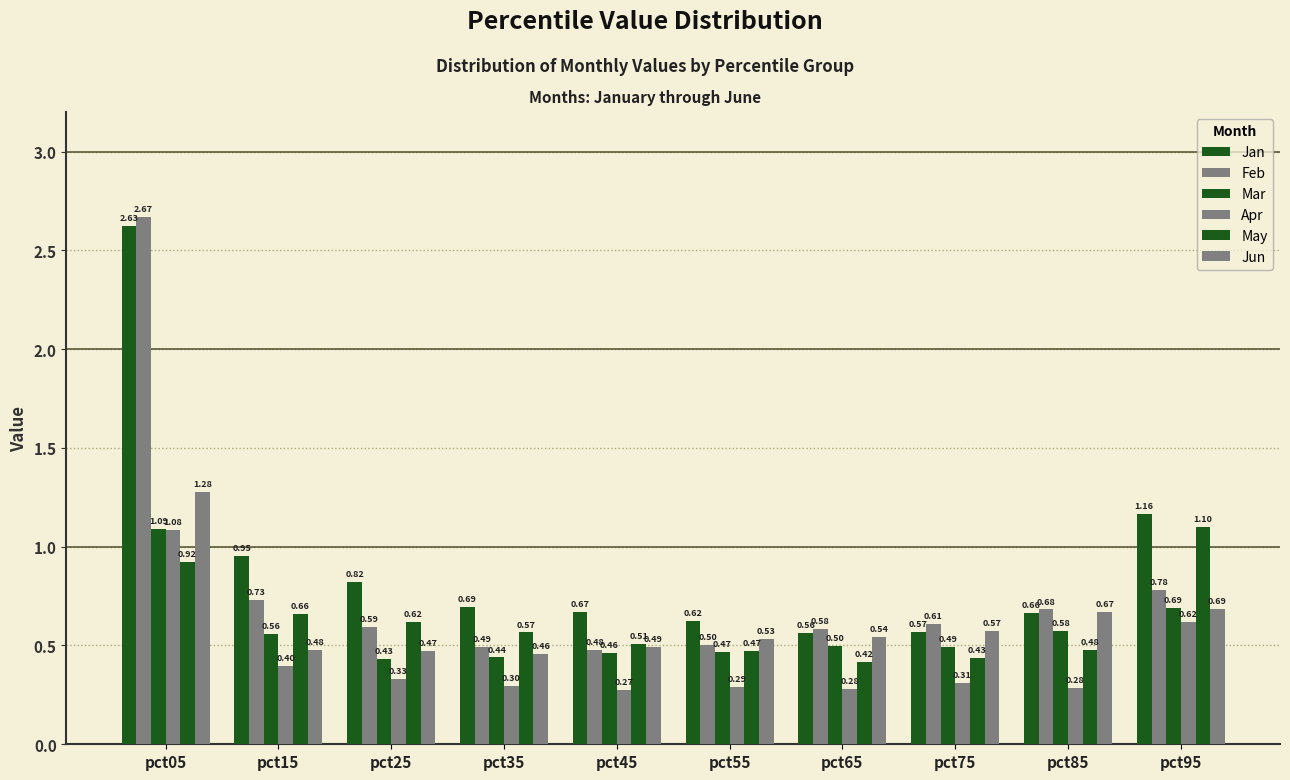

The value of Feb at pct25 is 0.9. True or false?

False